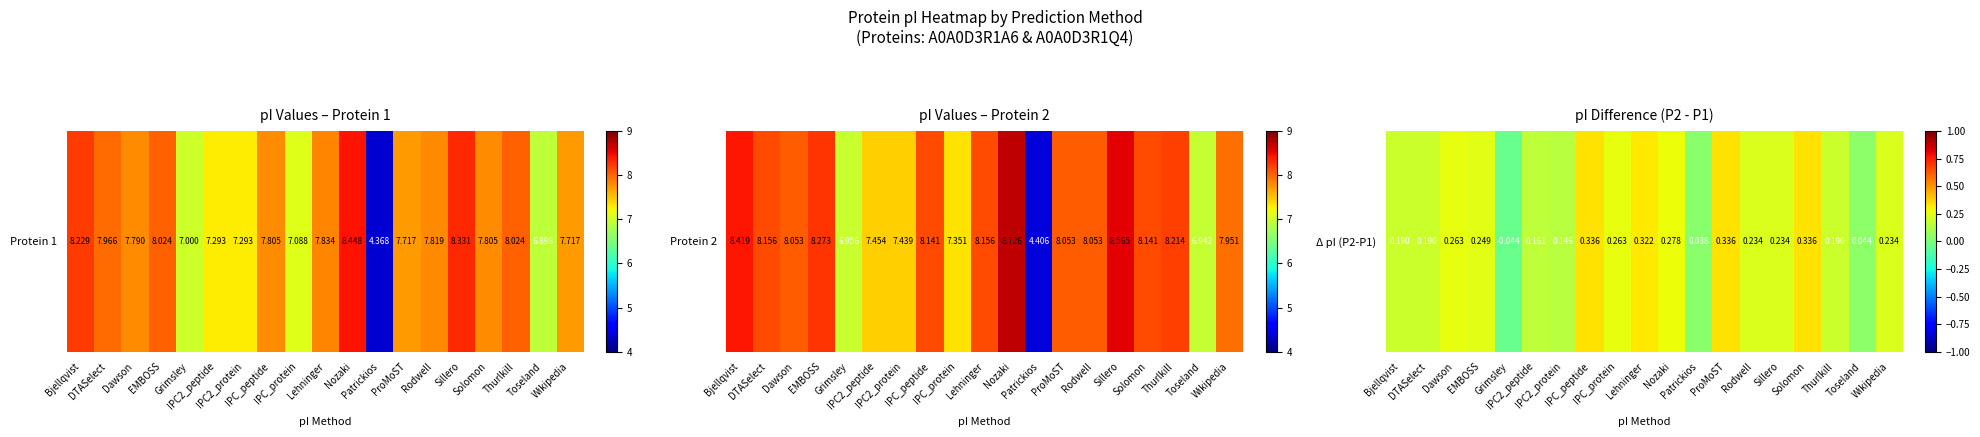

At which label is the value closest to 0?

Patrickios